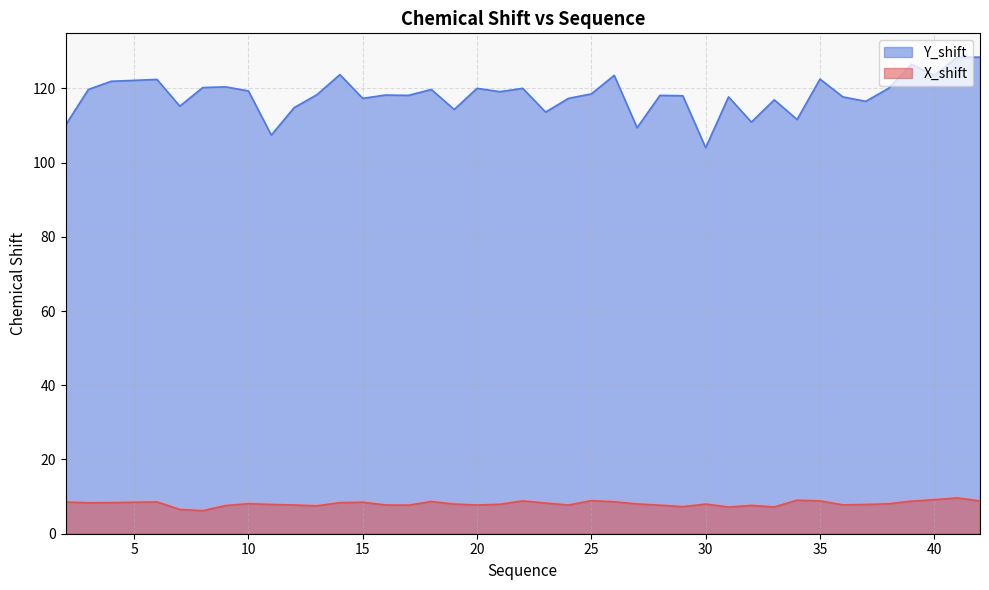

The Y_shift series shows 214.6 at 40. True or false?

False